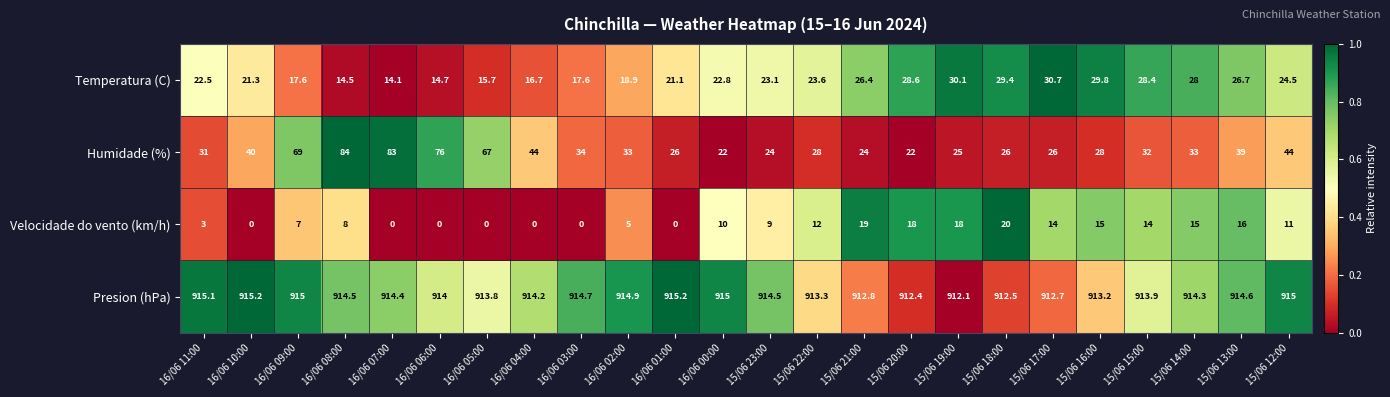

What is the average value of the Presion (hPa) series?

914.1